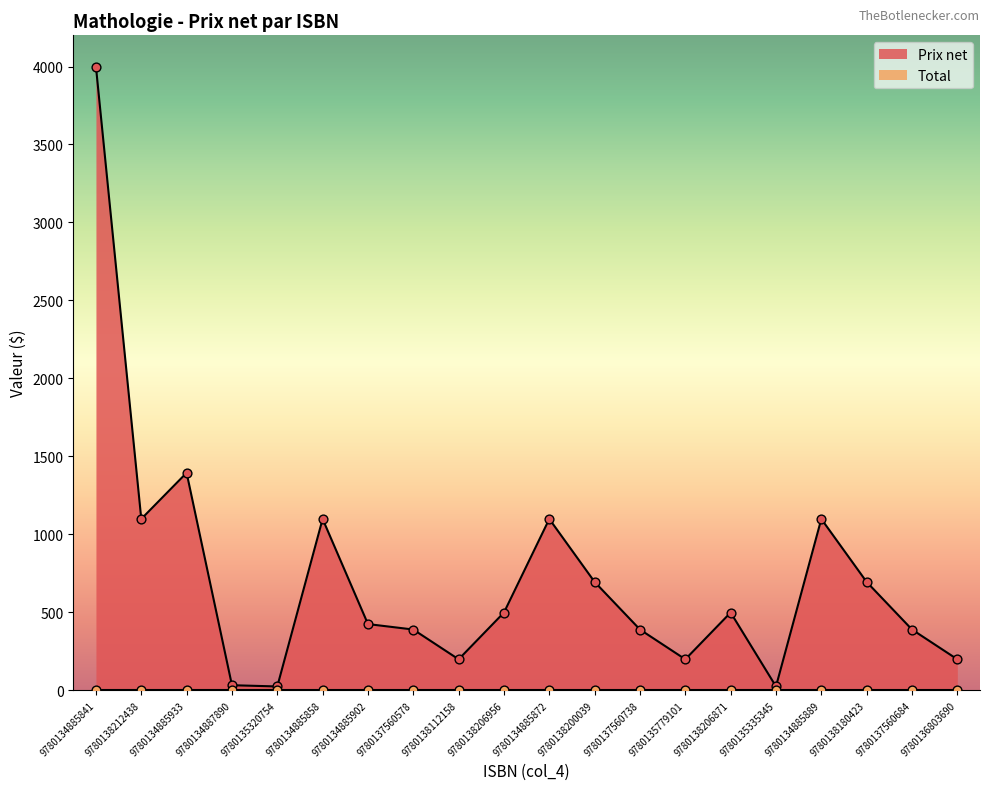

Between 9780137560578 and 9780138212438, which is larger?

9780138212438